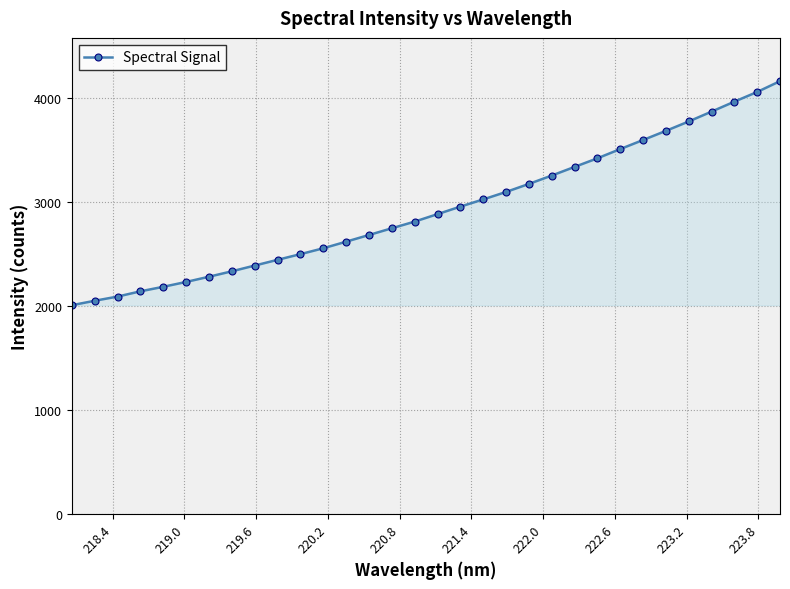

What is the value of the 1st point from the left?

2008.0